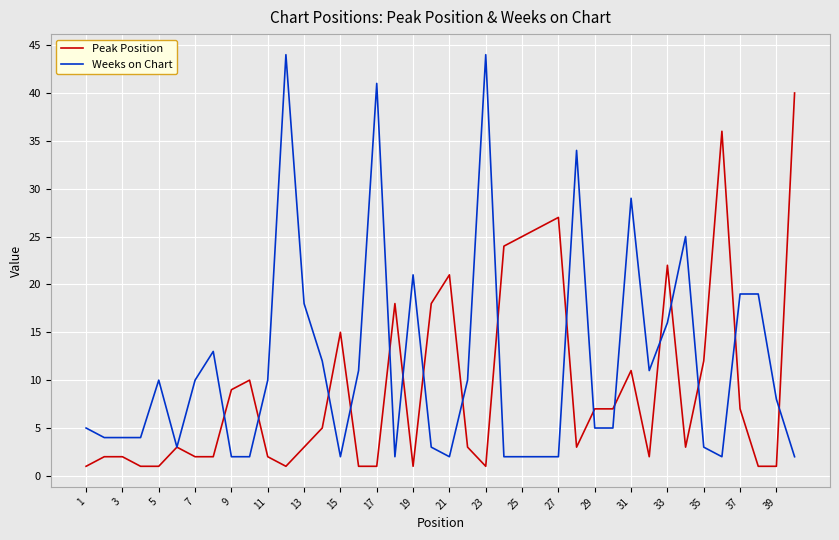

Rank the series by their average value, from highest to lowest.

Weeks on Chart, Peak Position